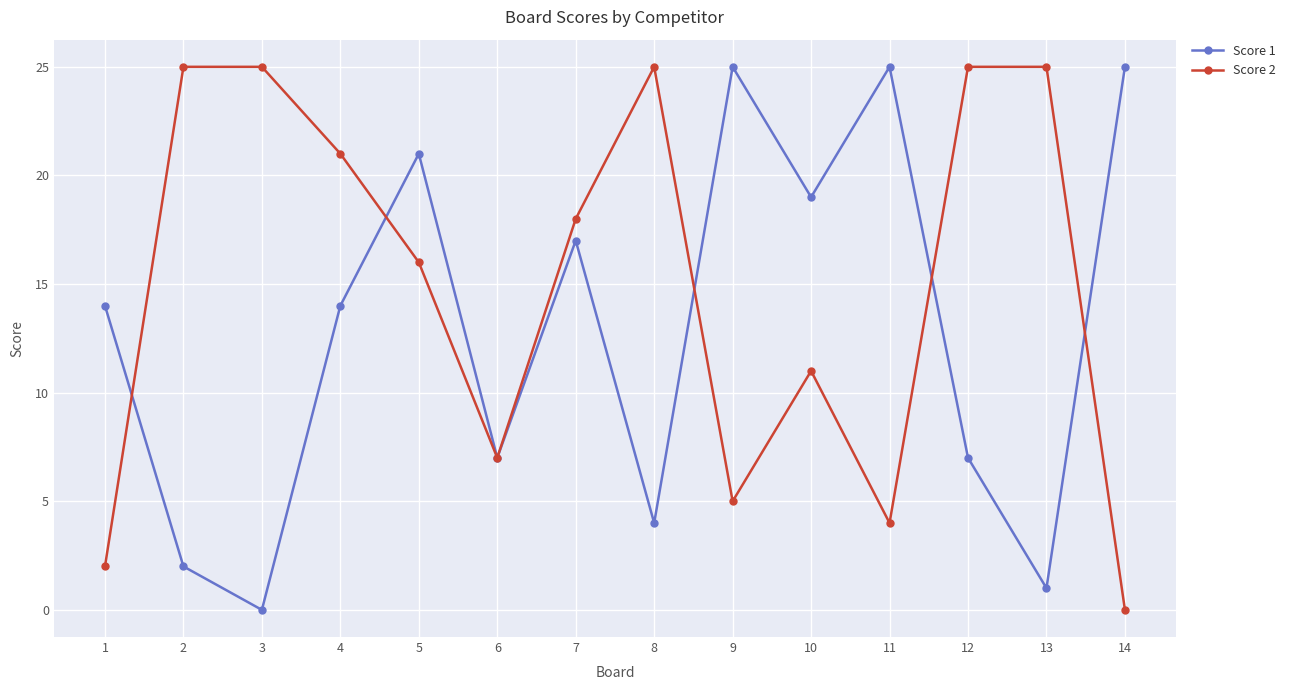

What is the value of the Score 1 point at the 13th from the left?

1